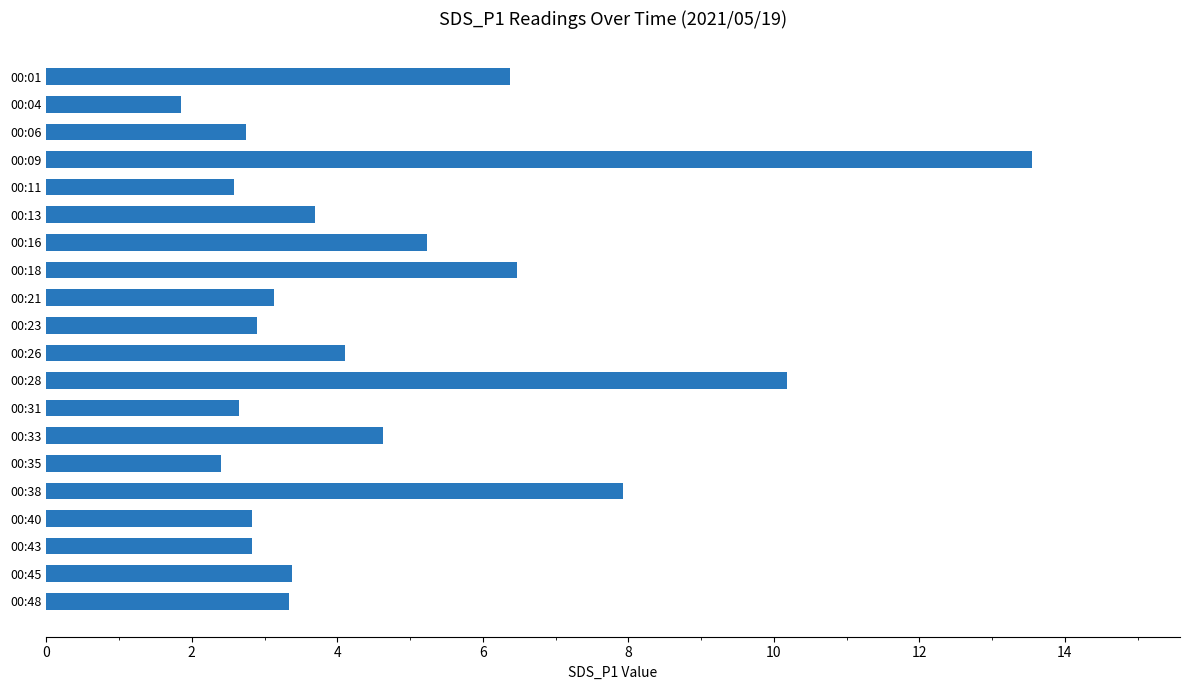

Which category has the highest value across all series?

00:09